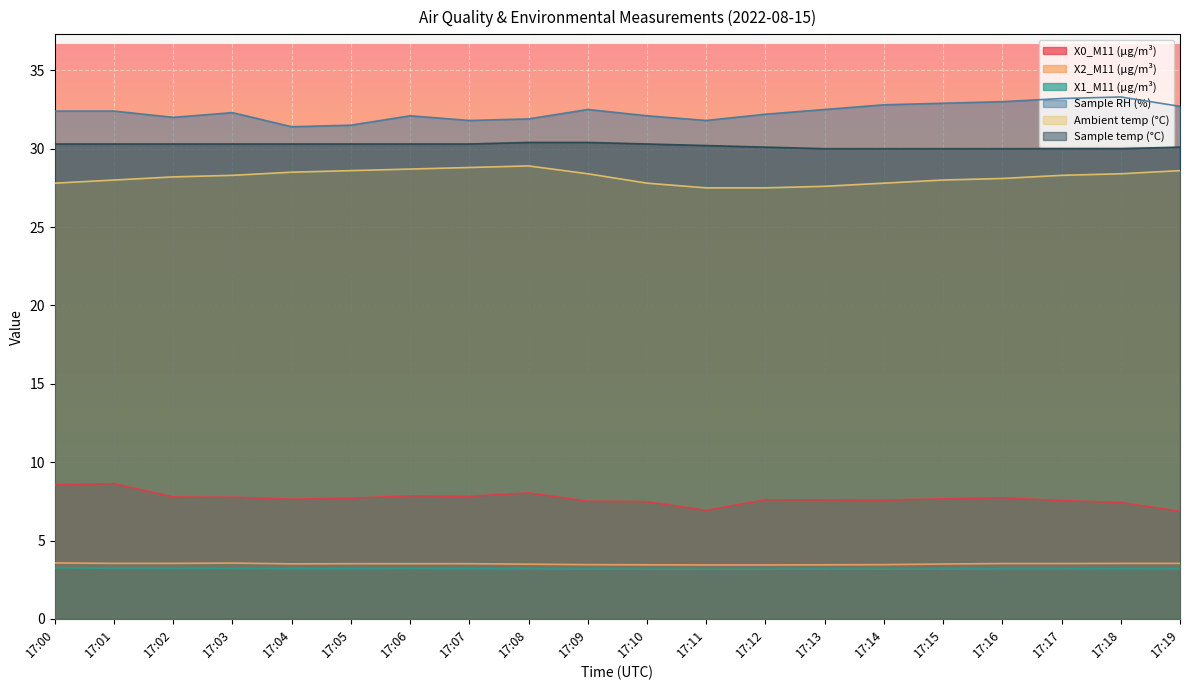

What is the lowest value of the X1_M11 (μg/m³) series?

3.2